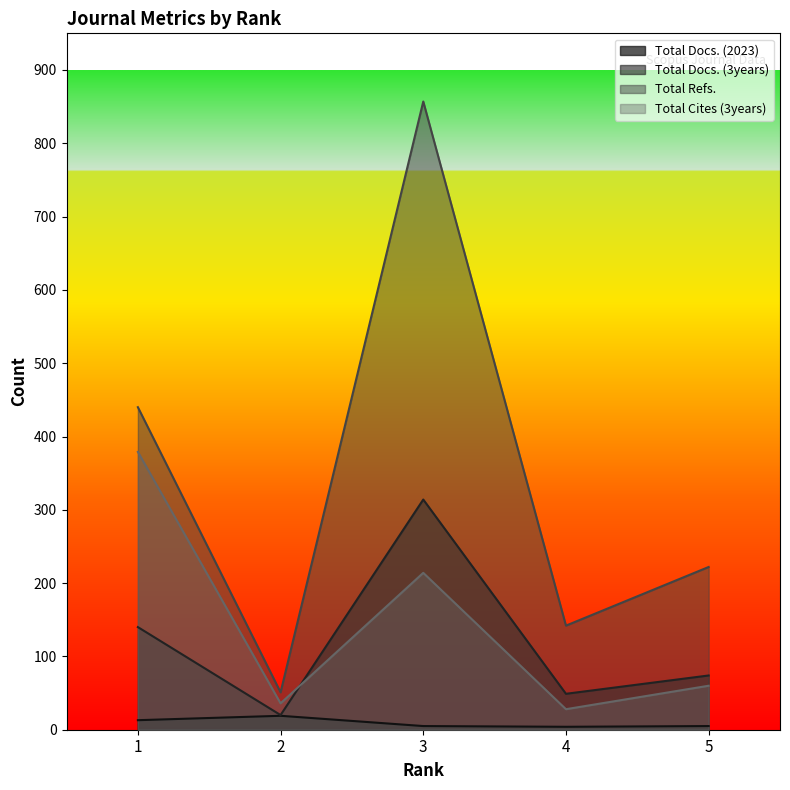

What is the difference between the Total Refs. values at 5 and 2?

171